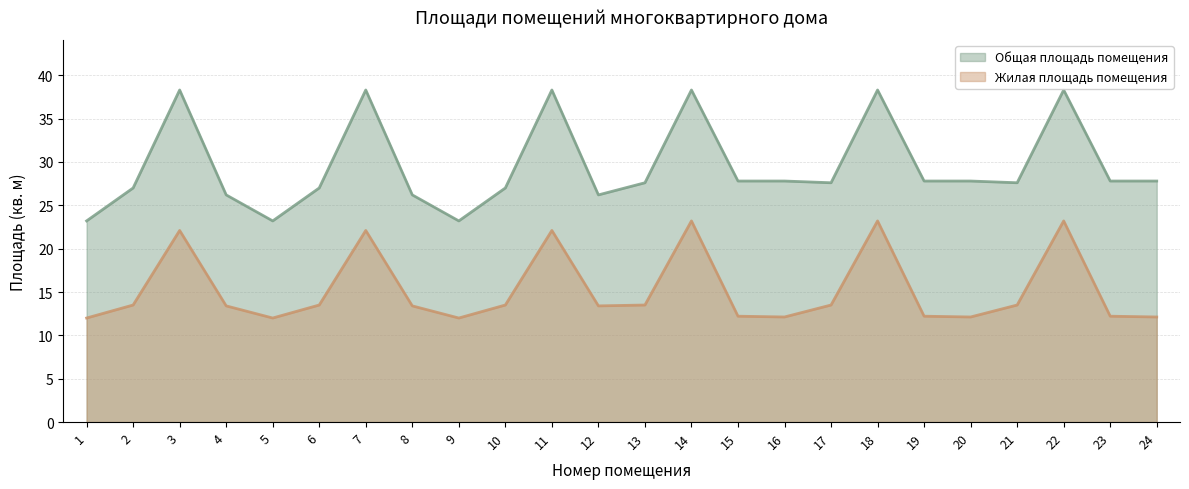

How many data points in Общая площадь помещения are less than 27?

6